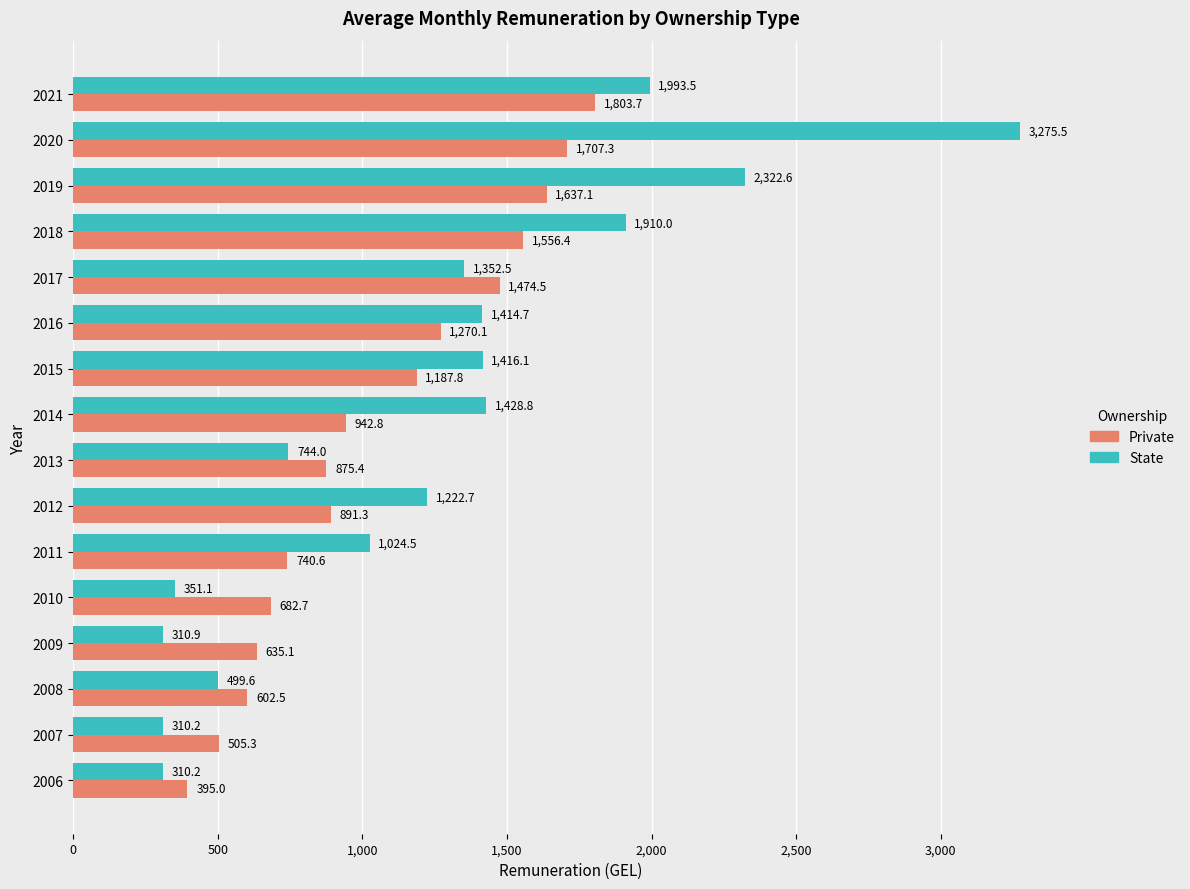

Which series has the largest range (max minus min)?

State